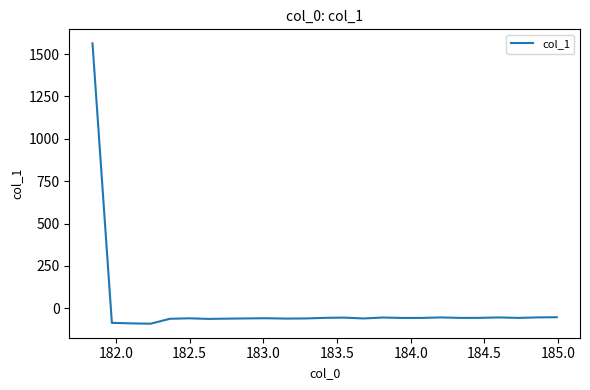

What is the smallest value displayed?

-91.0